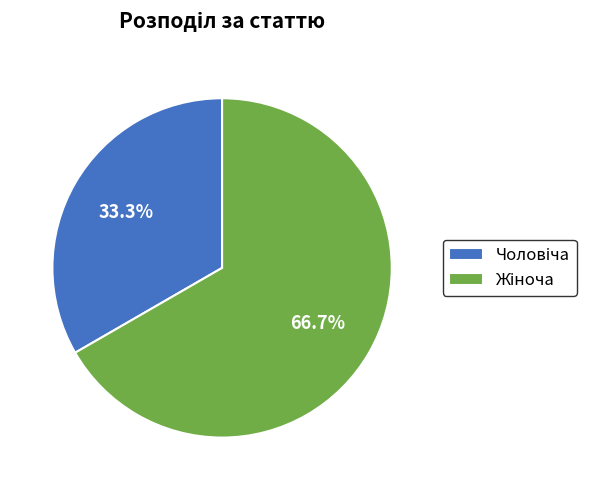

How many segments does this pie chart have?

2